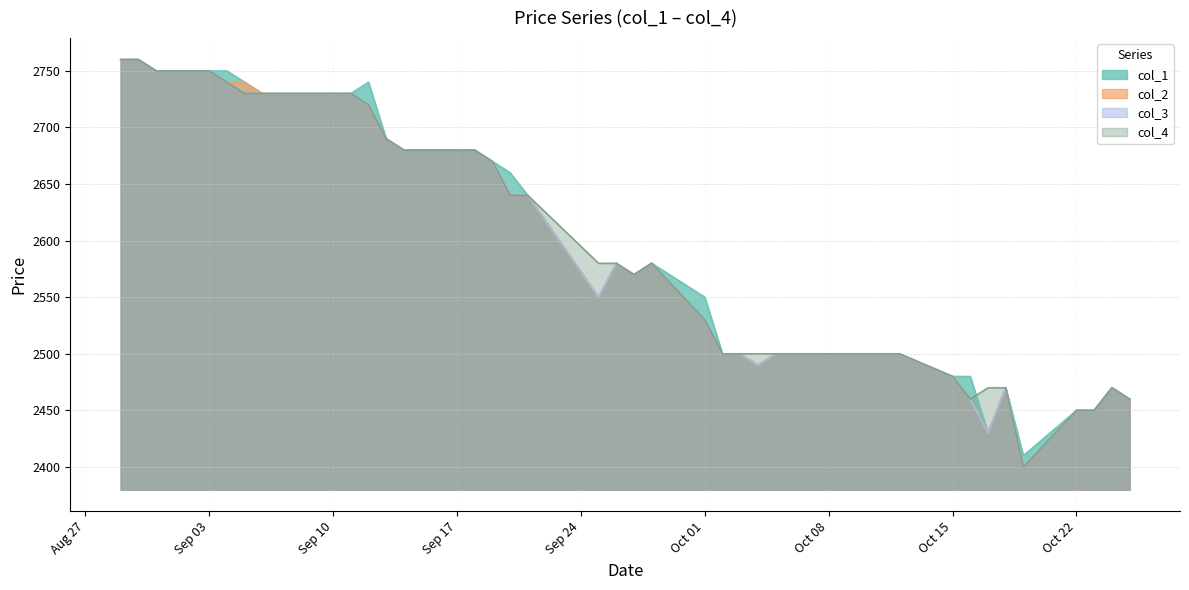

Reading left to right, transcribe all the data shown in this chart.

col_1: 2760	2760	2750	2750	2750	2740	2730	2730	2730	2730	2740	2690	2680	2680	2680	2670	2660	2640	2550	2580	2570	2580	2550	2500	2500	2490	2500	2500	2500	2500	2500	2480	2480	2430	2470	2410	2450	2450	2470	2460
col_2: 2760	2760	2750	2750	2740	2740	2730	2730	2730	2730	2720	2690	2680	2680	2680	2670	2640	2640	2550	2580	2570	2580	2530	2500	2500	2490	2500	2500	2500	2500	2500	2480	2460	2430	2470	2400	2450	2450	2470	2460
col_3: 2760	2760	2750	2750	2740	2730	2730	2730	2730	2730	2720	2690	2680	2680	2680	2670	2640	2640	2550	2580	2570	2580	2530	2500	2500	2490	2500	2500	2500	2500	2500	2480	2460	2430	2470	2400	2450	2450	2470	2460
col_4: 2760	2760	2750	2750	2740	2730	2730	2730	2730	2730	2720	2690	2680	2680	2680	2670	2640	2640	2580	2580	2570	2580	2530	2500	2500	2500	2500	2500	2500	2500	2500	2480	2460	2470	2470	2400	2450	2450	2470	2460